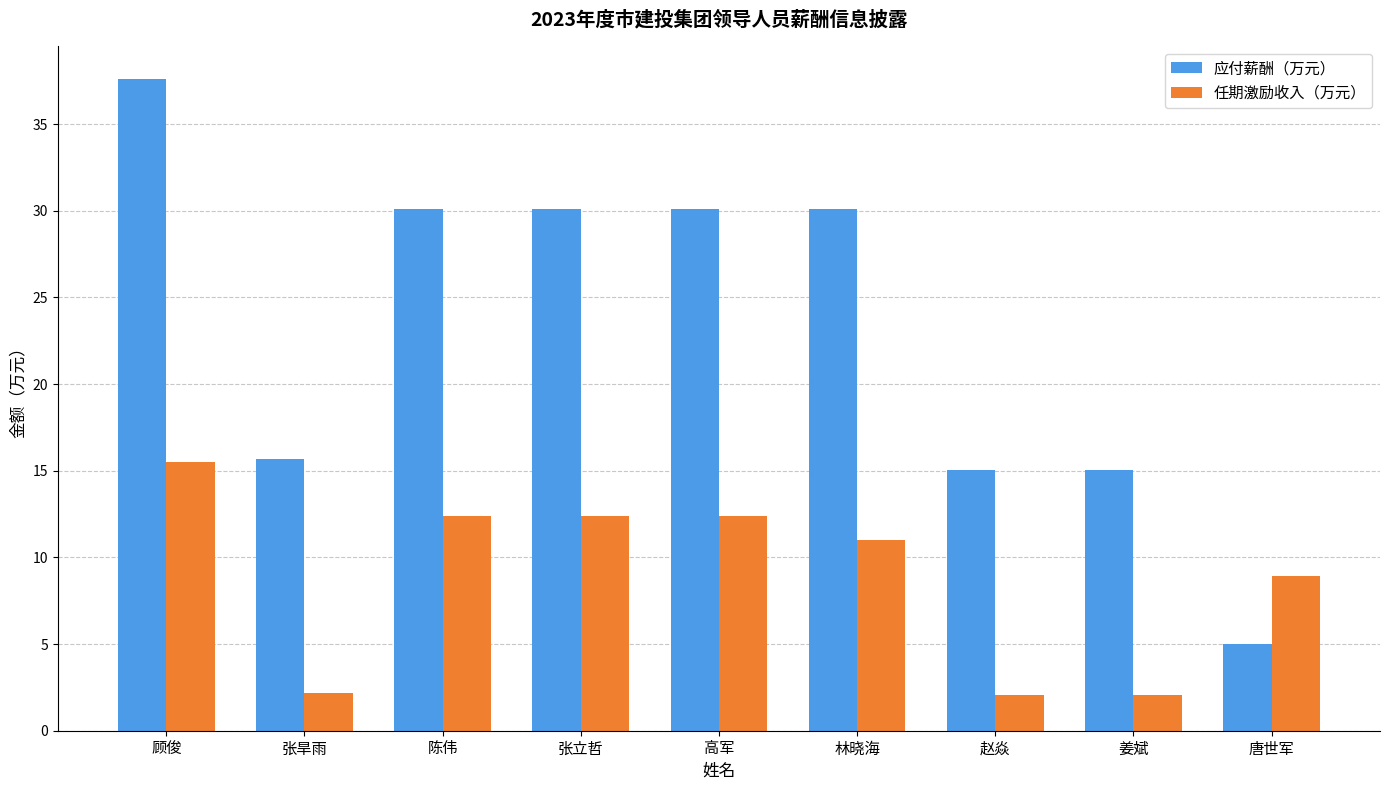

What is the label of the 6th bar from the right?

张立哲